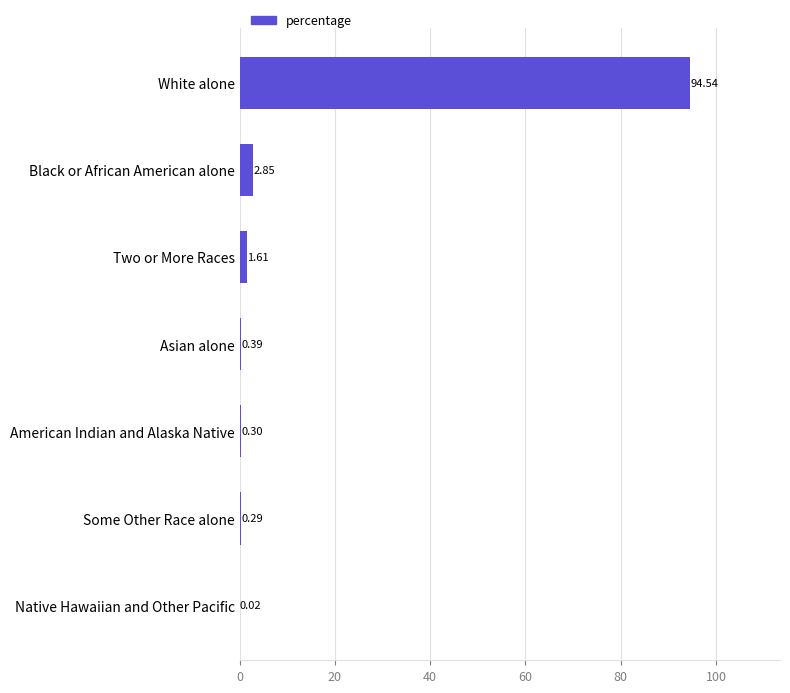

Which has a higher value, Two or More Races or Asian alone?

Two or More Races